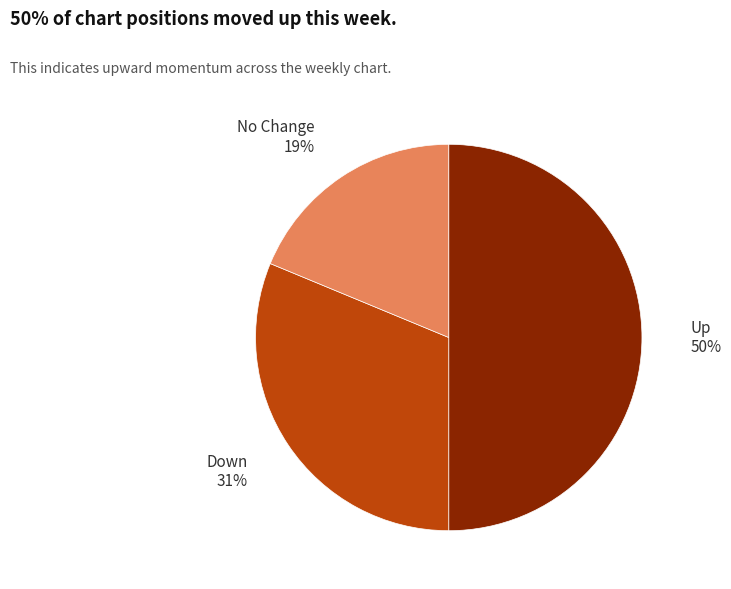

To the nearest percent, what is the average slice percentage?

33%